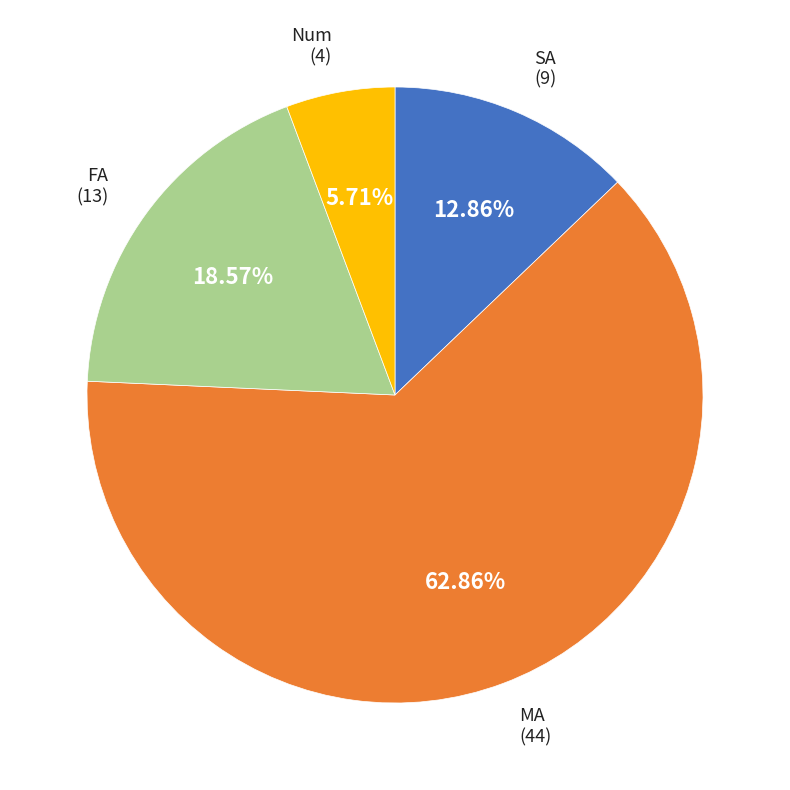

To the nearest percent, what percentage of the pie is SA?

13%